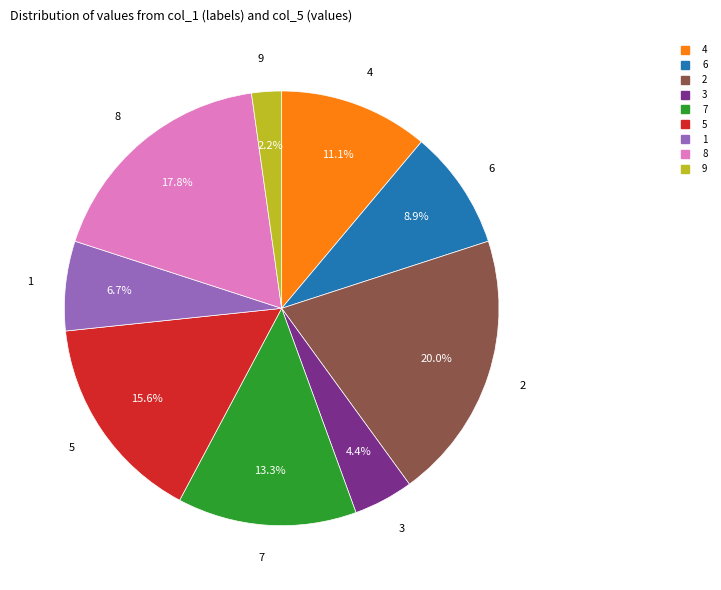

The 8 slice represents 18% of the pie. True or false?

True